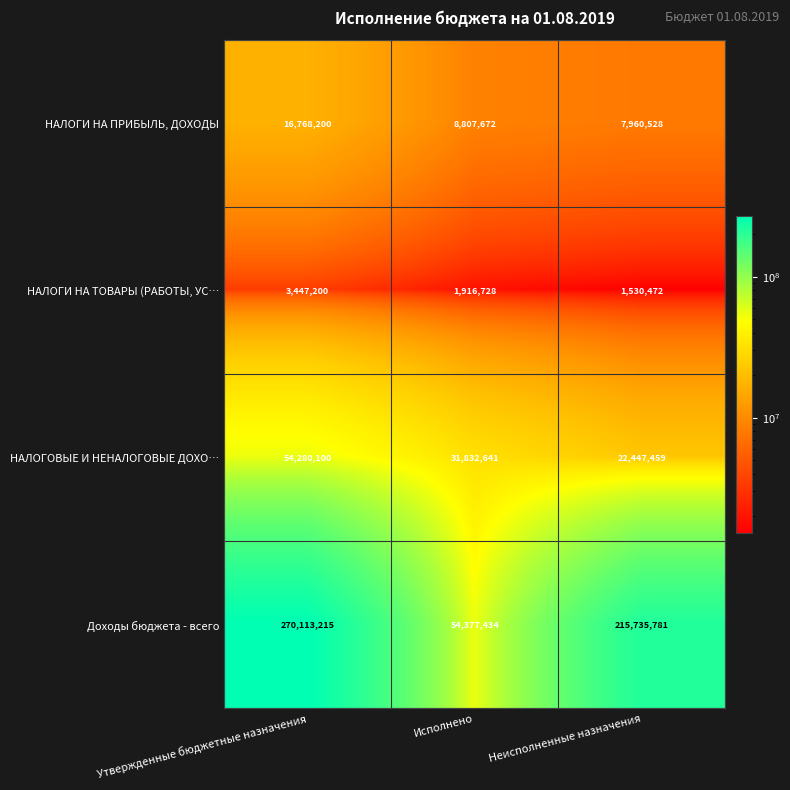

What is the minimum value shown in the chart?

1530472